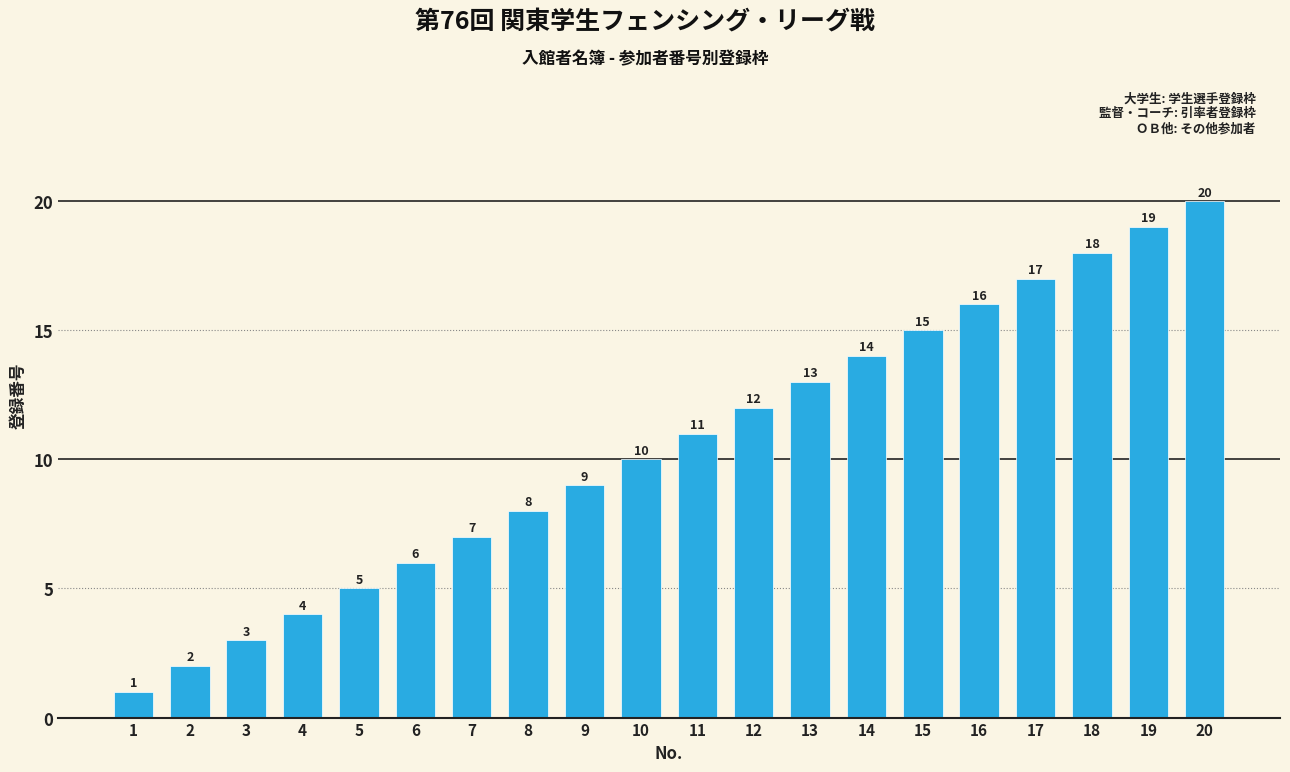

List the labels in order of value, smallest first.

1, 2, 3, 4, 5, 6, 7, 8, 9, 10, 11, 12, 13, 14, 15, 16, 17, 18, 19, 20